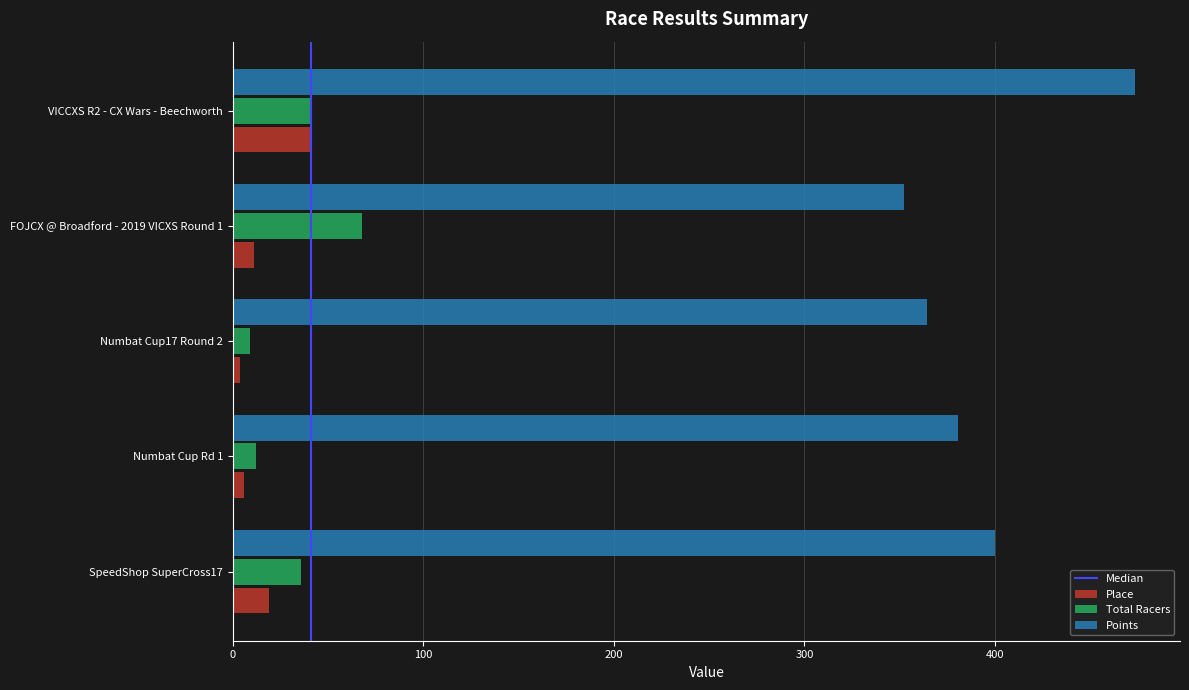

What is the lowest value of the Place series?

4.0